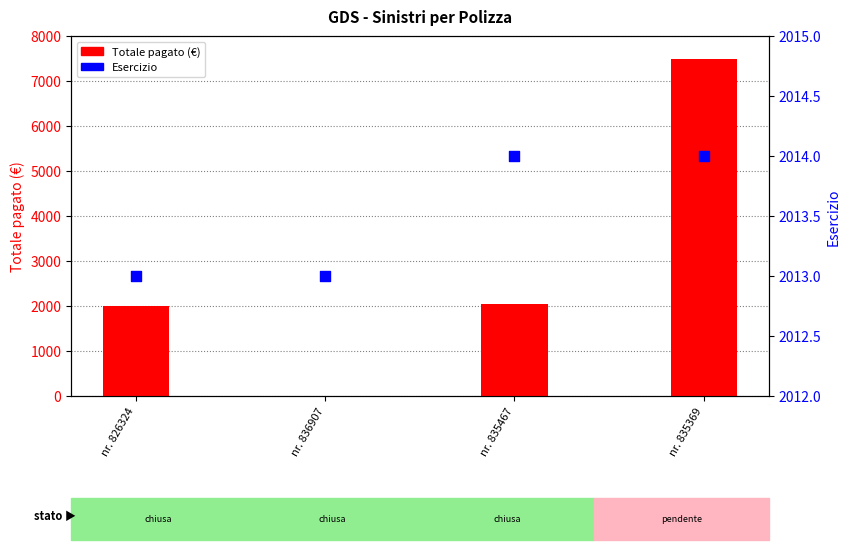

What are all the series names shown in the legend?

Totale pagato (€), Esercizio